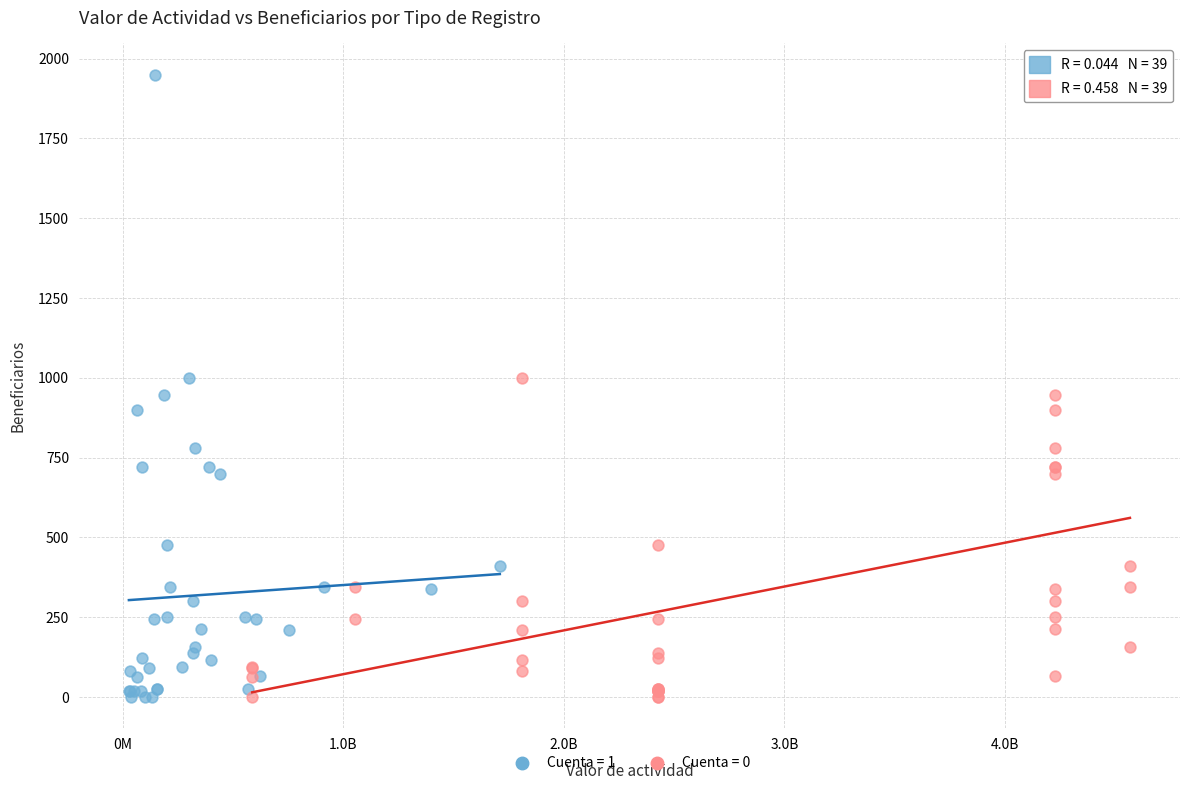

What are all the series names shown in the legend?

Cuenta = 1, Cuenta = 0